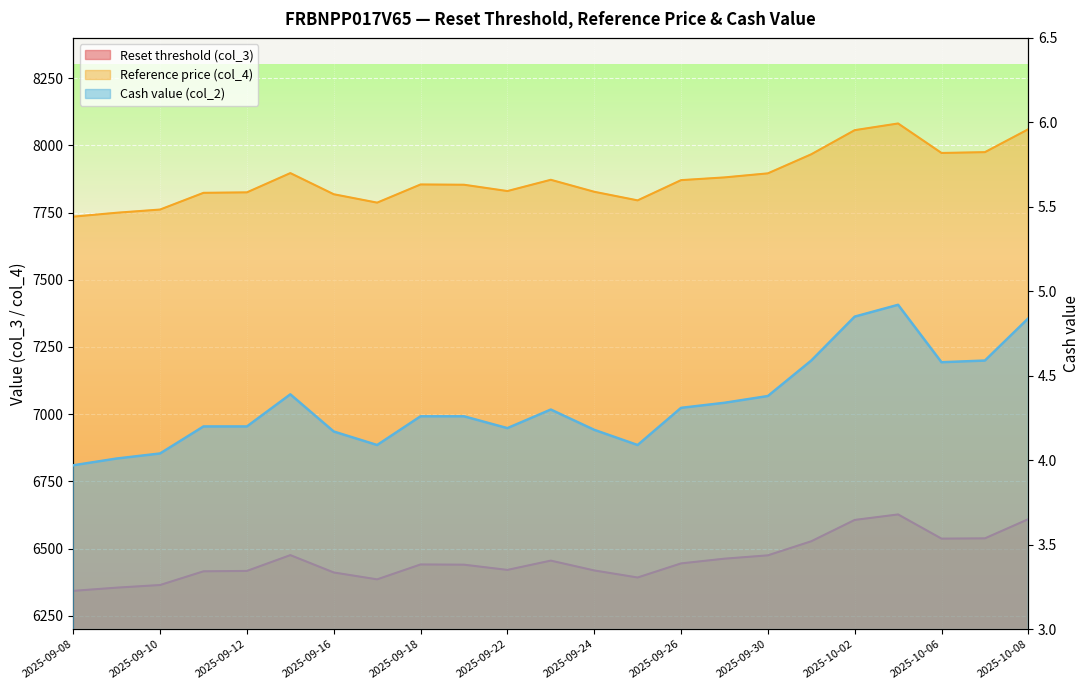

What position from the left is 2025-09-15?

6